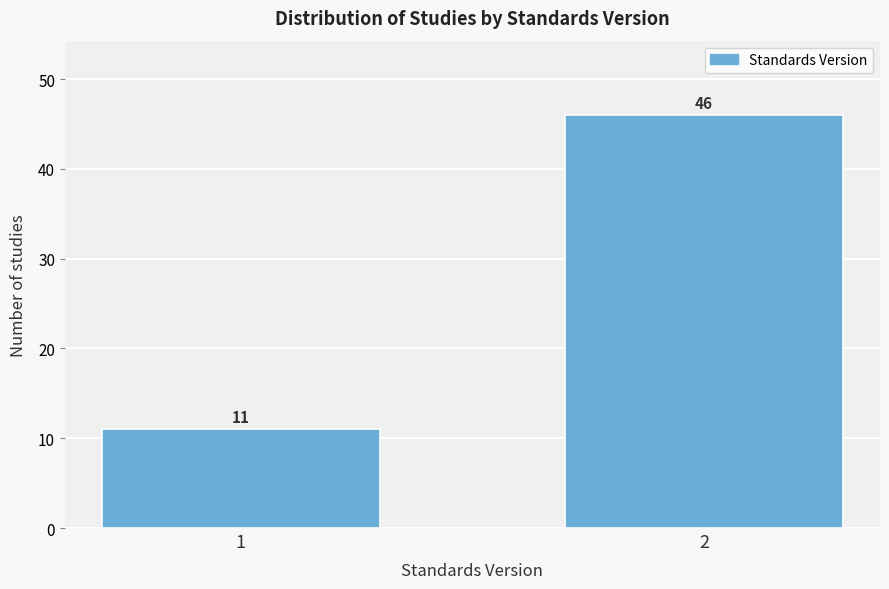

Reading left to right, list all the values displayed in this chart.

1=11	2=46